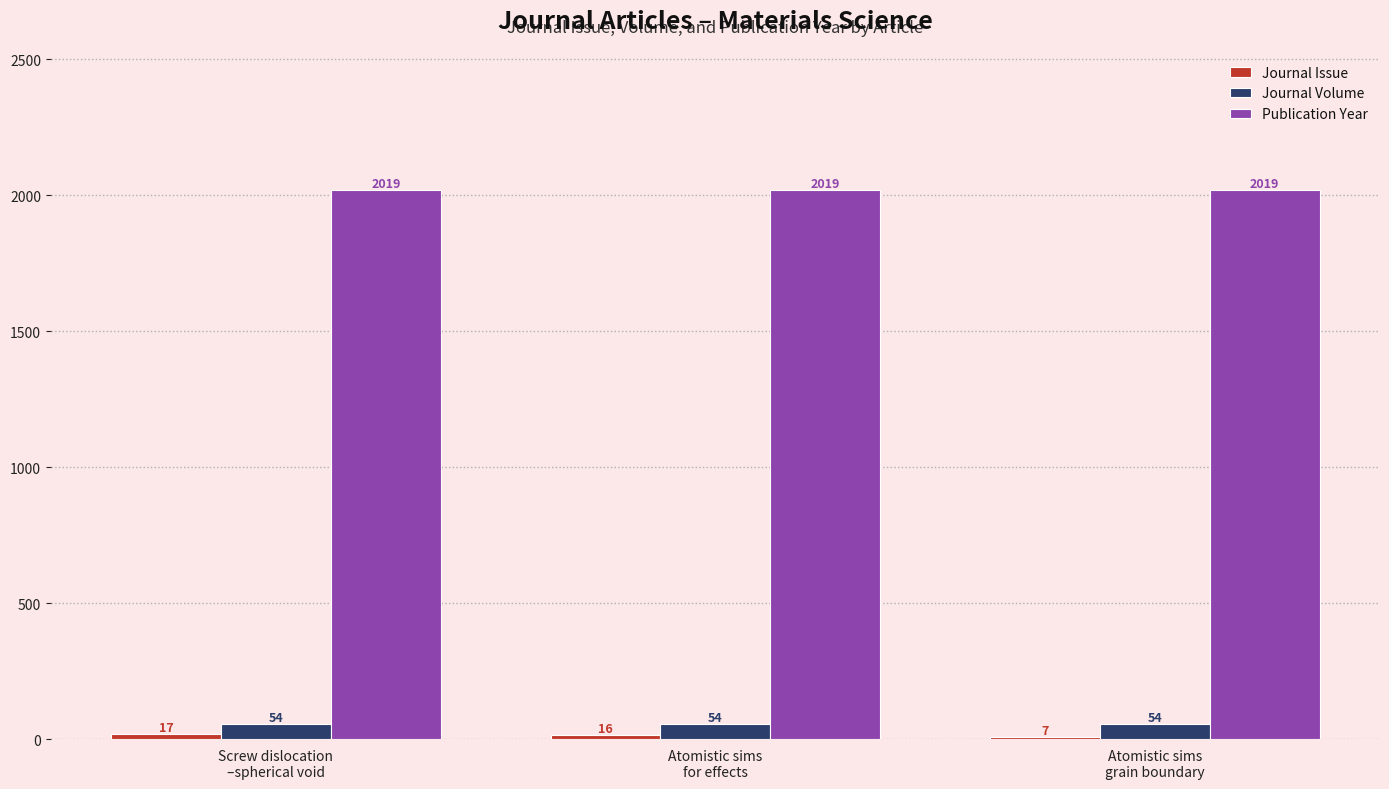

The value of Publication Year at Screw dislocation
–spherical void is 687. True or false?

False